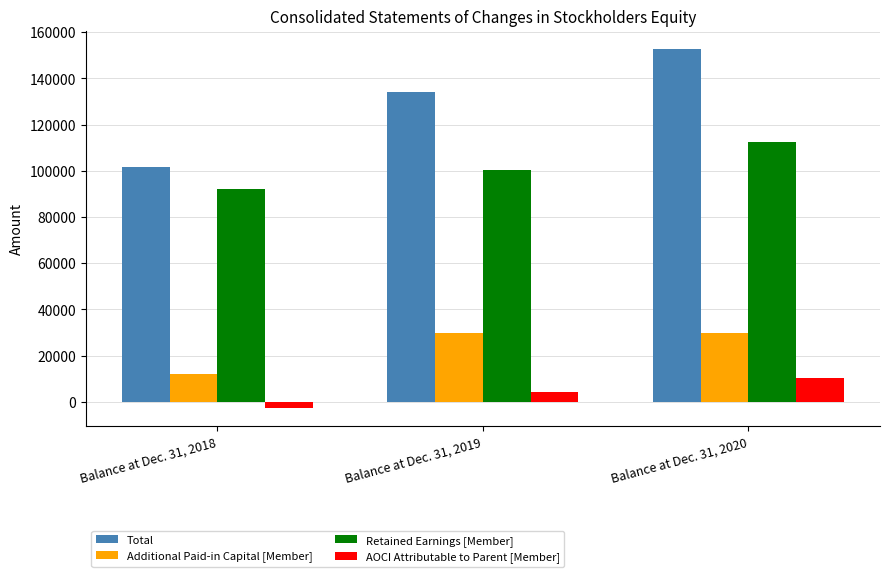

How many data points in Total are less than 134103?

1